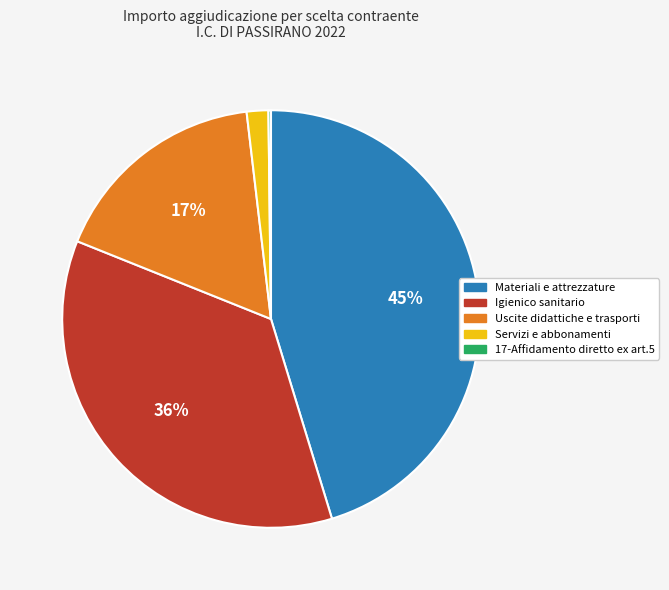

True or false: Uscite didattiche e trasporti accounts for 27% of the total.

False